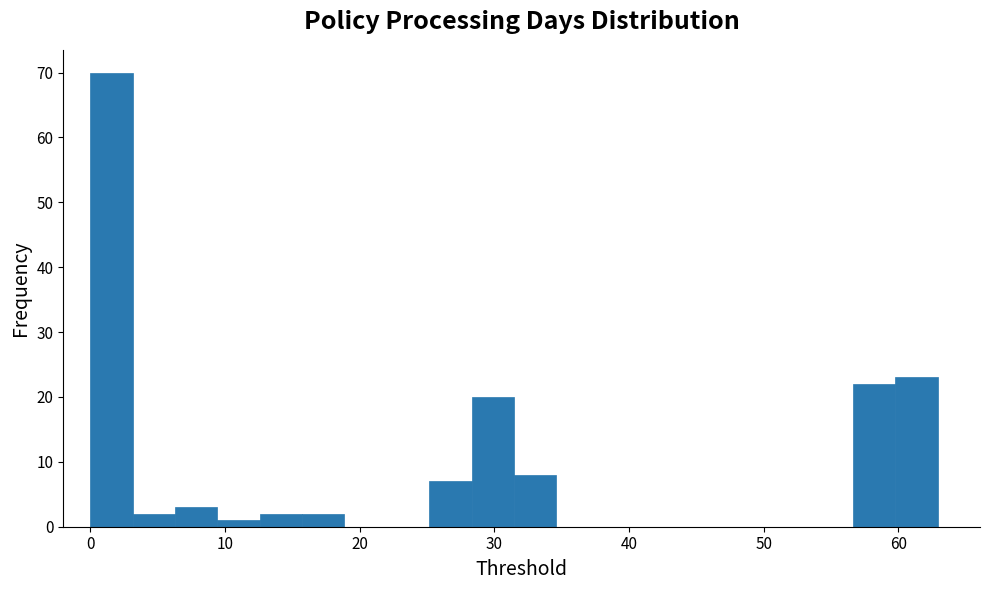

Around what value on the x-axis is the tallest bar? Give the approximate position of its centre, as read against the axis.

2